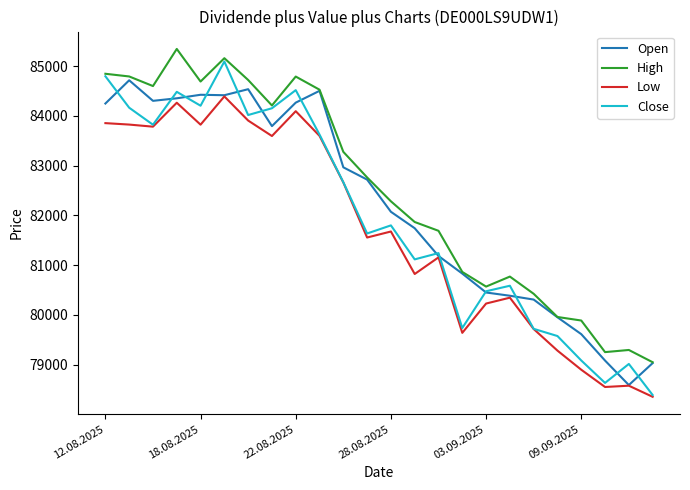

What is the lowest value of the Open series?

78588